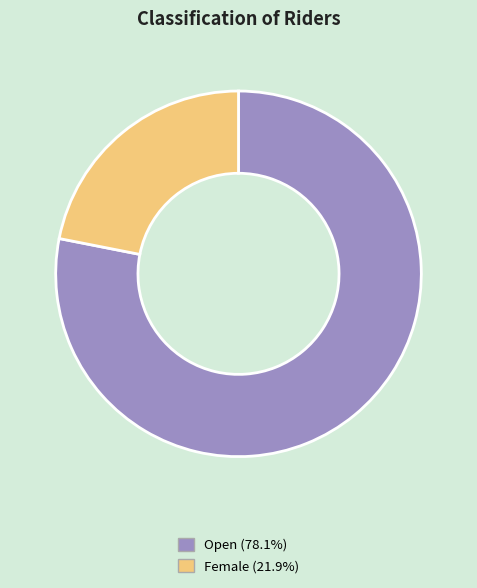

Does Open represent more than half of the total?

Yes